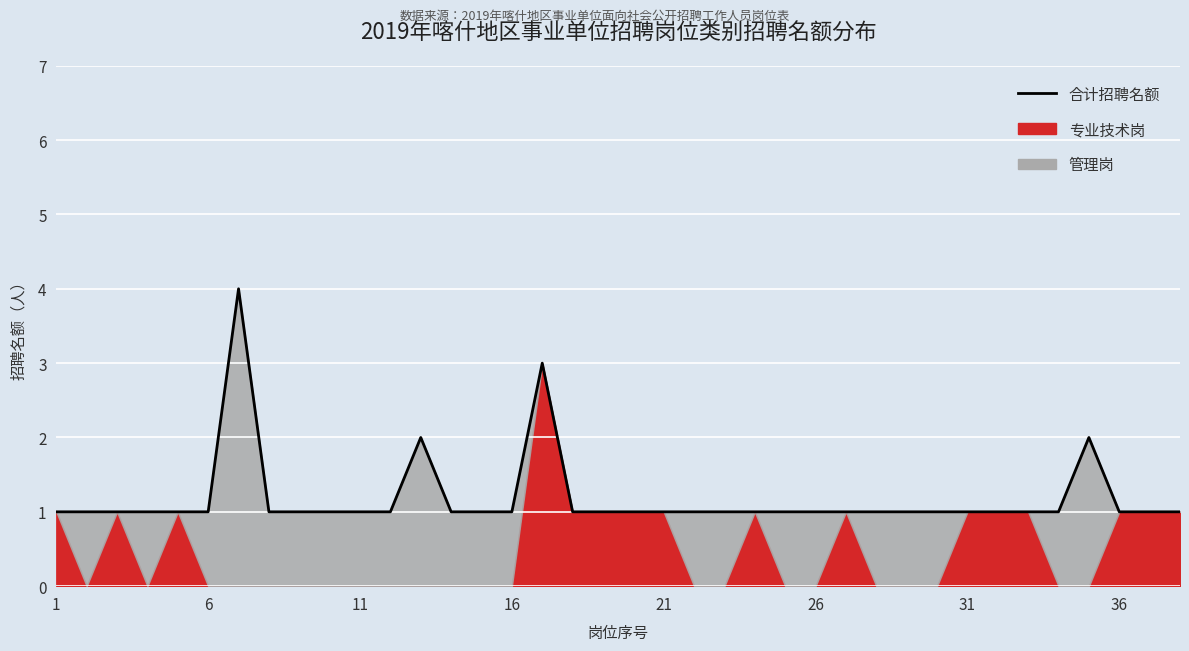

How many lines are shown in the chart?

1